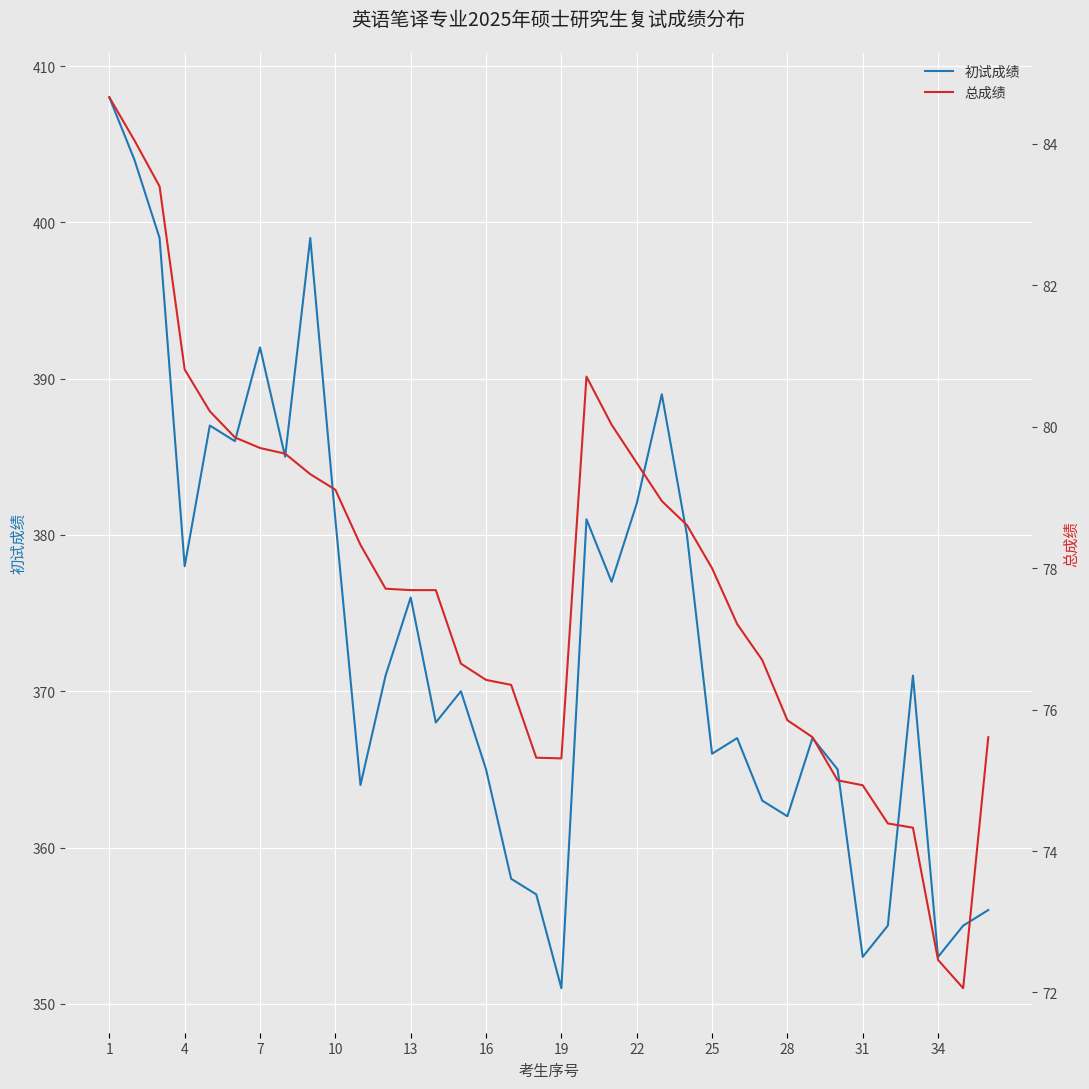

Count the number of categories in the chart.

36